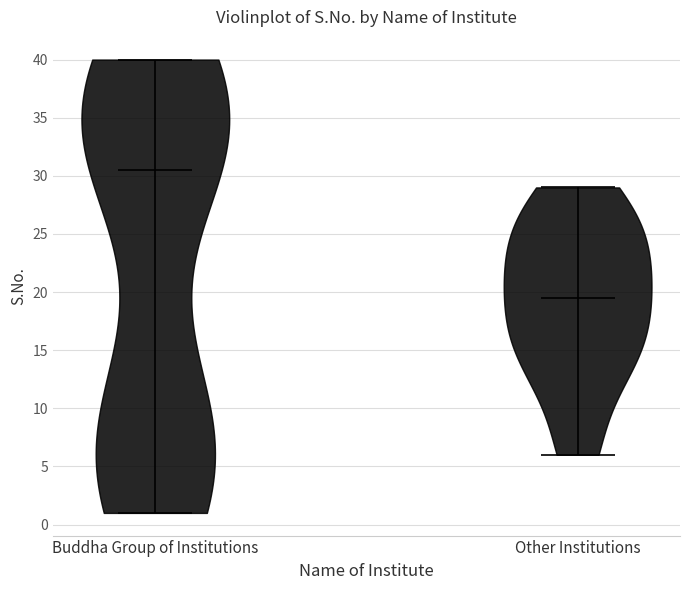

Which violin has the lowest median line?

Other Institutions